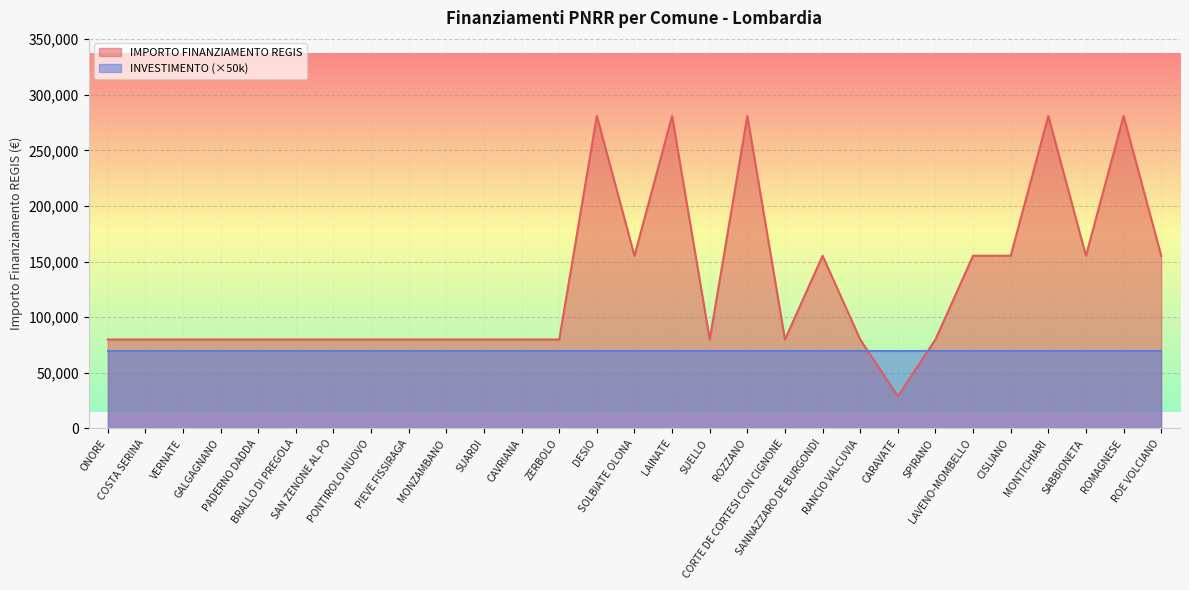

True or false: the data has more than 2 interior local peaks.

True